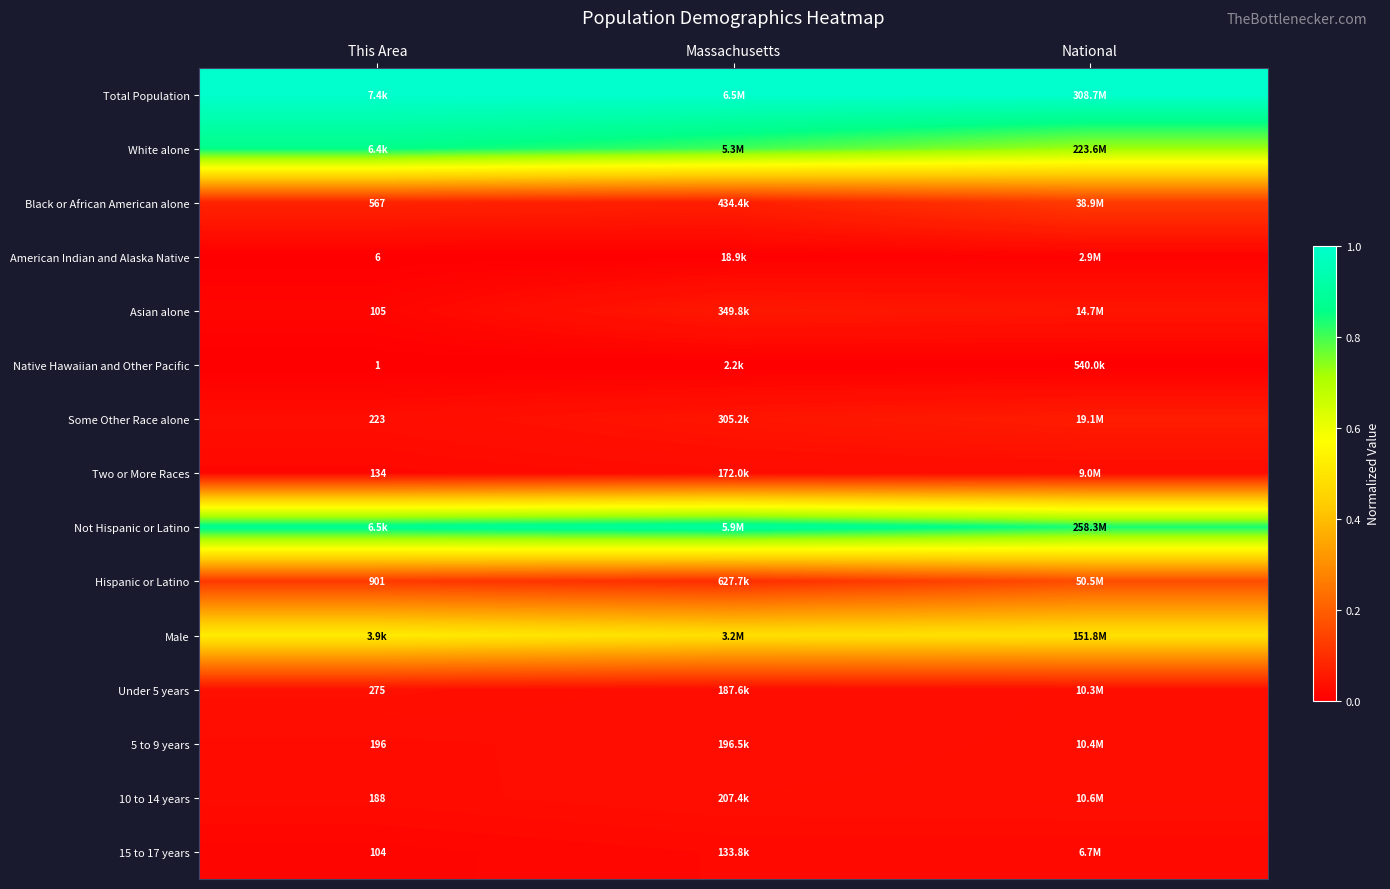

List the series in order of their peak value, highest first.

Total Population, Not Hispanic or Latino, White alone, Male, Hispanic or Latino, Black or African American alone, Some Other Race alone, Asian alone, Under 5 years, 10 to 14 years, 5 to 9 years, Two or More Races, 15 to 17 years, American Indian and Alaska Native, Native Hawaiian and Other Pacific